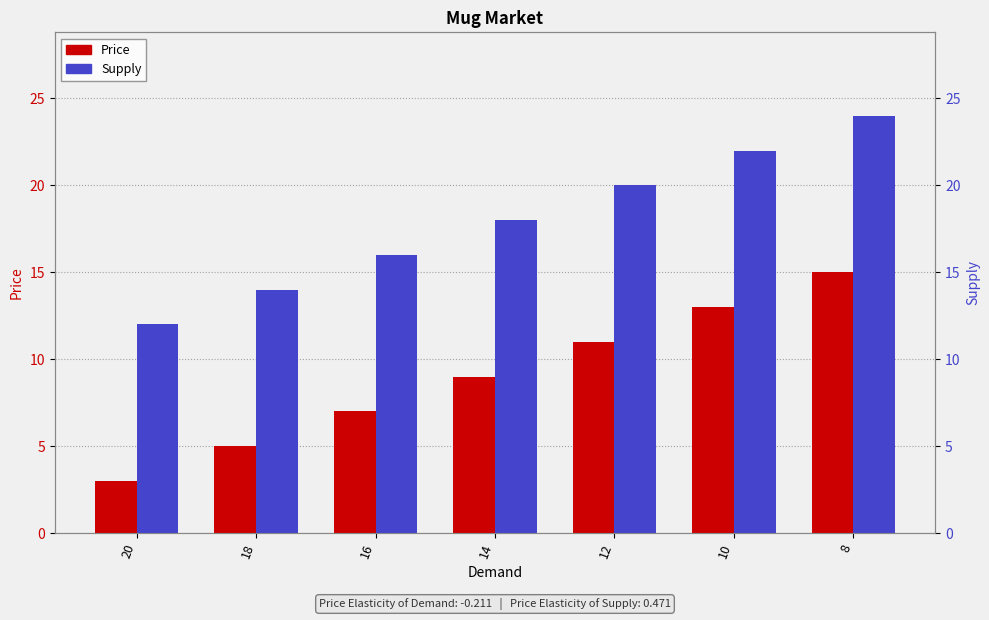

What is the lowest value of the Price series?

3